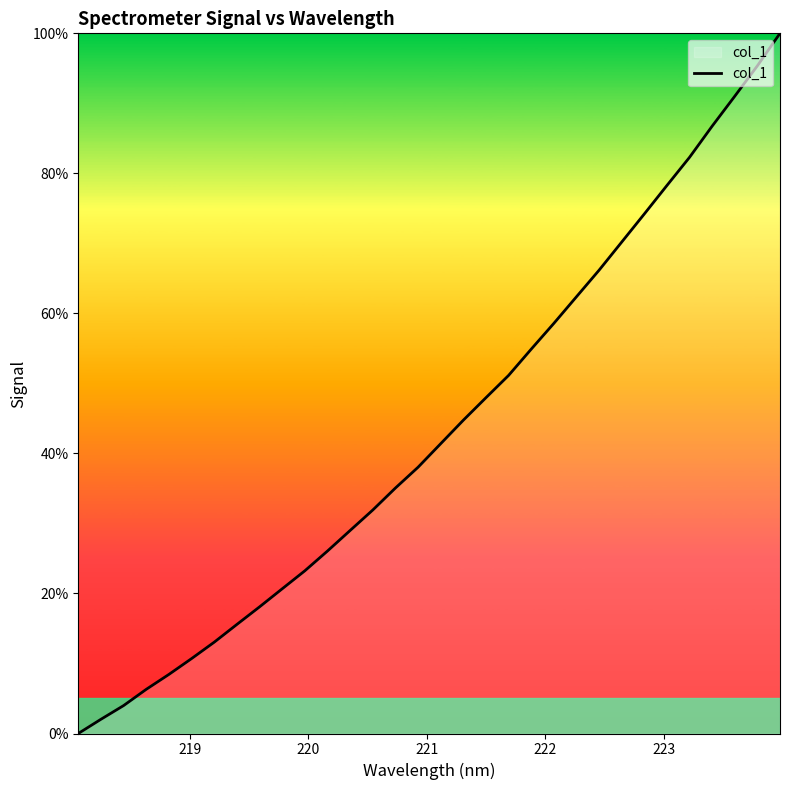

What is the maximum value shown in the chart?

100.0